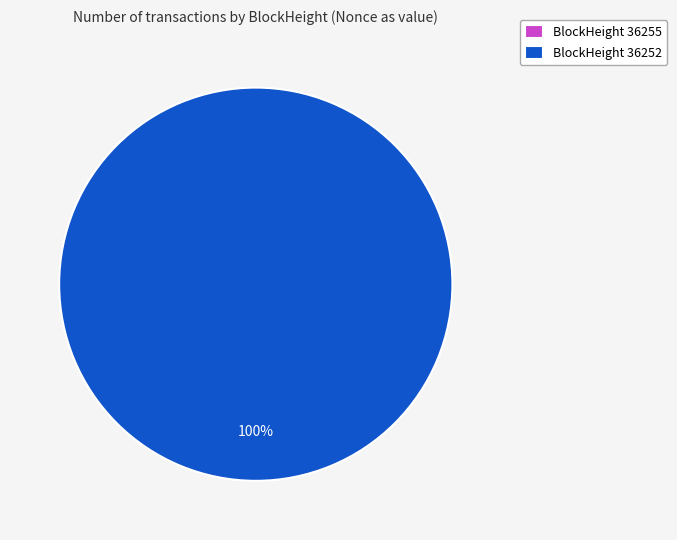

Combined, what portion of the pie is 36252 and 36255?

100.0%